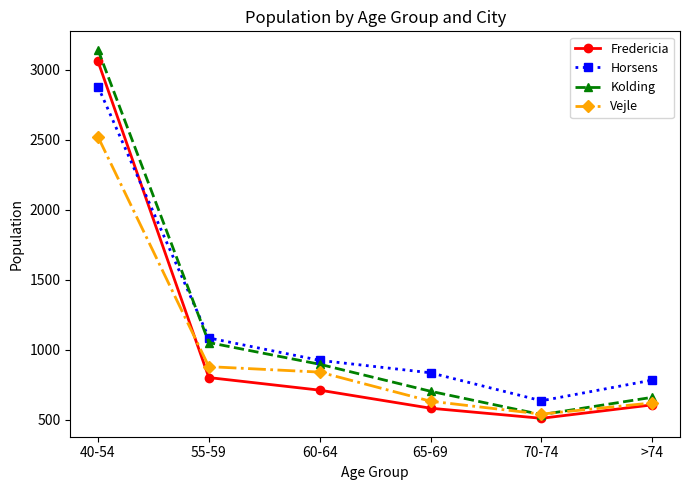

Reading left to right, what are all the values shown in this chart?

Fredericia: 40-54=3059	55-59=800	60-64=710	65-69=581	70-74=509	>74=605
Horsens: 40-54=2879	55-59=1083	60-64=923	65-69=834	70-74=634	>74=782
Kolding: 40-54=3142	55-59=1050	60-64=895	65-69=702	70-74=535	>74=659
Vejle: 40-54=2520	55-59=878	60-64=839	65-69=631	70-74=539	>74=619